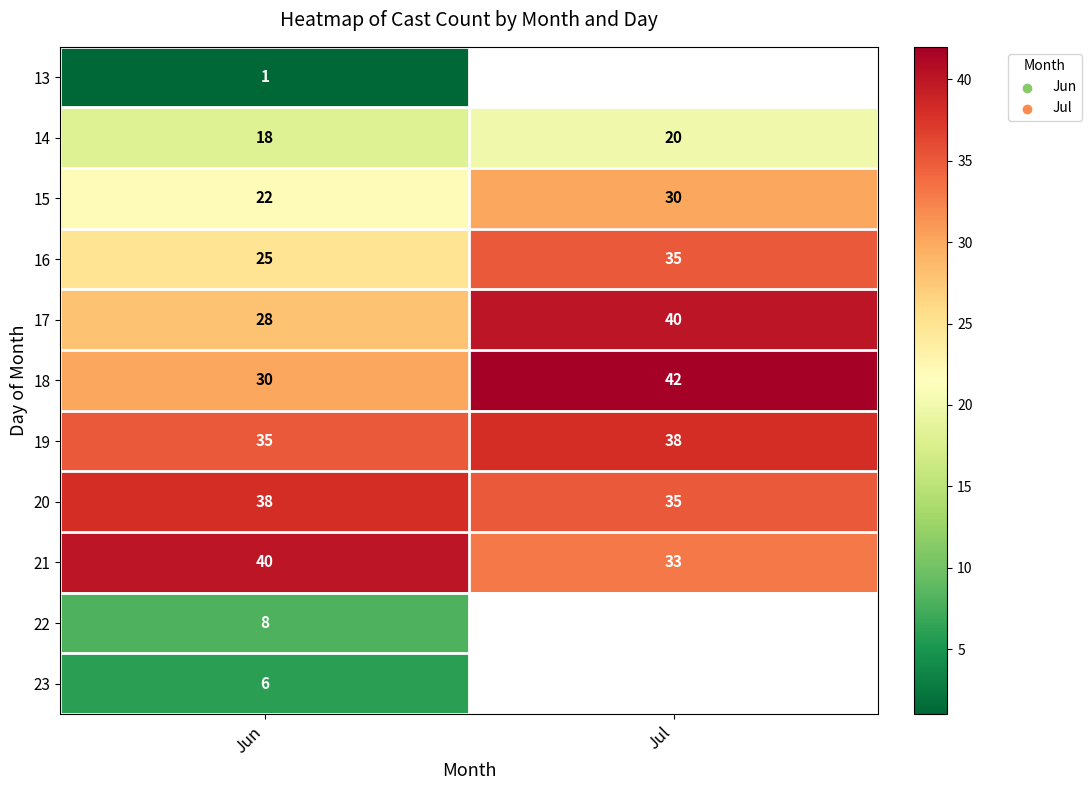

Which has a higher value, Jul or Jun?

Jun